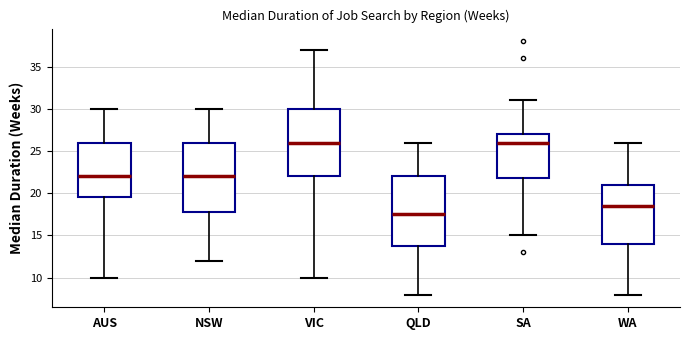

Reading left to right, transcribe this box plot: for each box, give where its median line is, the range the box spans, and where its two whiskers end, as read against the y-axis. The values are not printed on the chart, so give them approximately, as read against the axis.

AUS: median 22.0, box 19.5 to 26.0, whiskers 10.0 to 30.0
NSW: median 22.0, box 18.0 to 26.0, whiskers 12.0 to 30.0
VIC: median 26.0, box 22.0 to 30.0, whiskers 10.0 to 37.0
QLD: median 17.5, box 14.0 to 22.0, whiskers 8.0 to 26.0
SA: median 26.0, box 22.0 to 27.0, whiskers 15.0 to 31.0
WA: median 18.5, box 14.0 to 21.0, whiskers 8.0 to 26.0